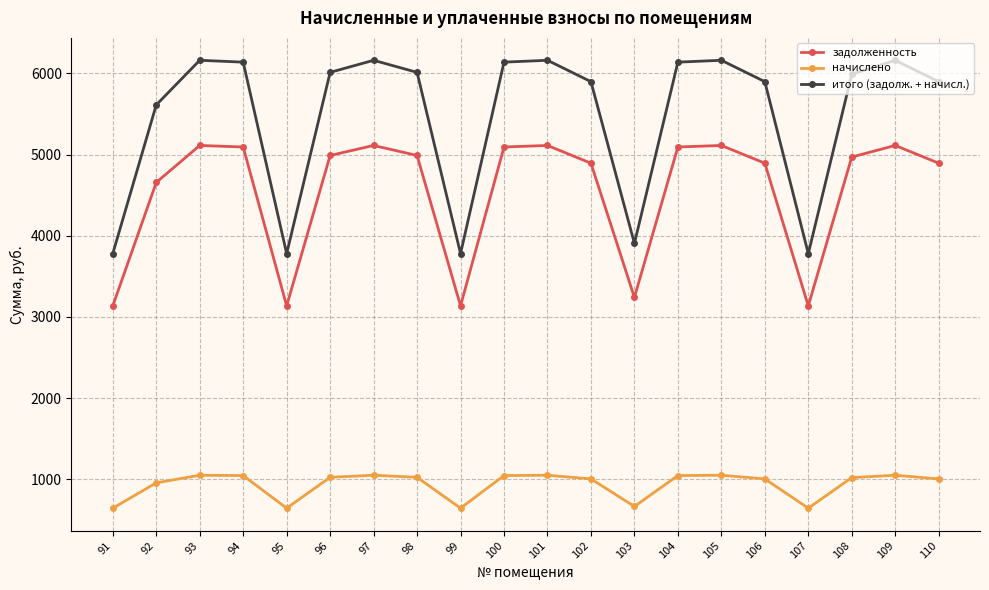

What is the spread (max minus min) of values at 102?

4893.0